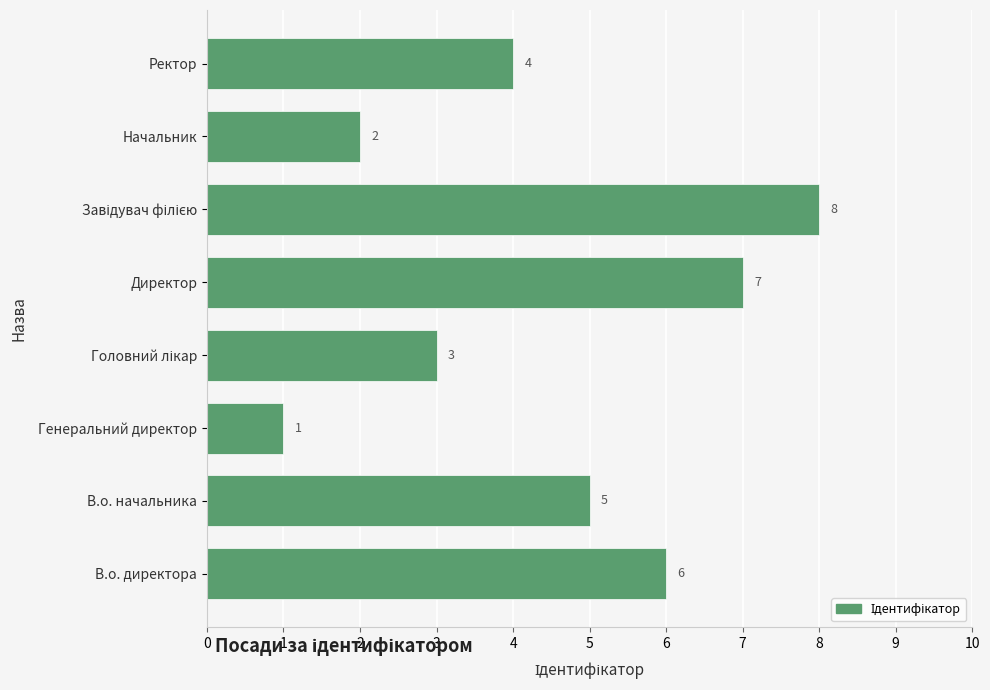

True or false: the data shows 4 at Ректор.

True